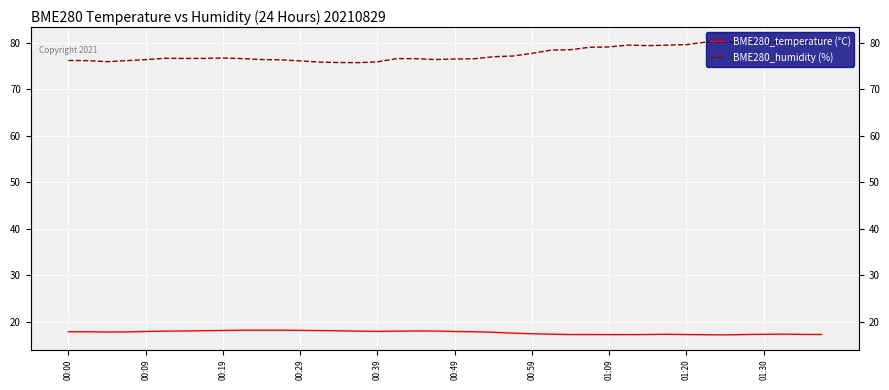

What is the sum of all BME280_temperature (°C) values?

708.9